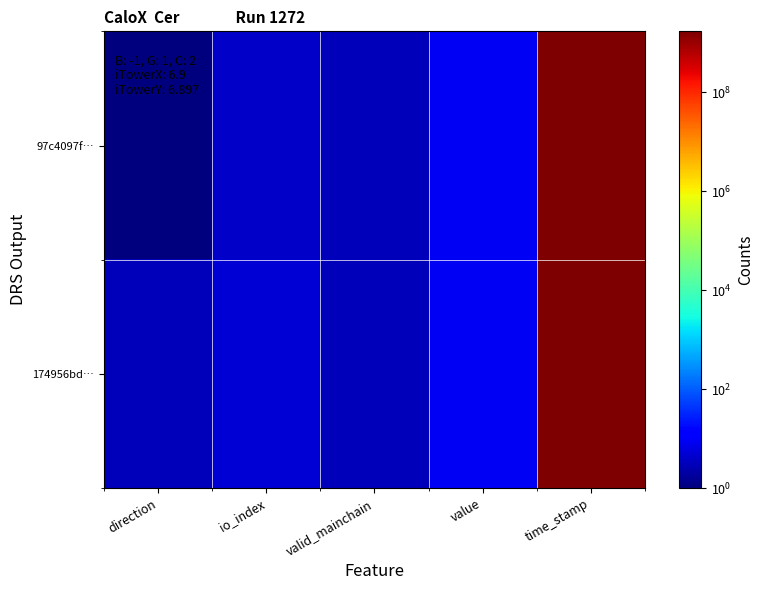

At which category does the chart reach its minimum across all series?

direction